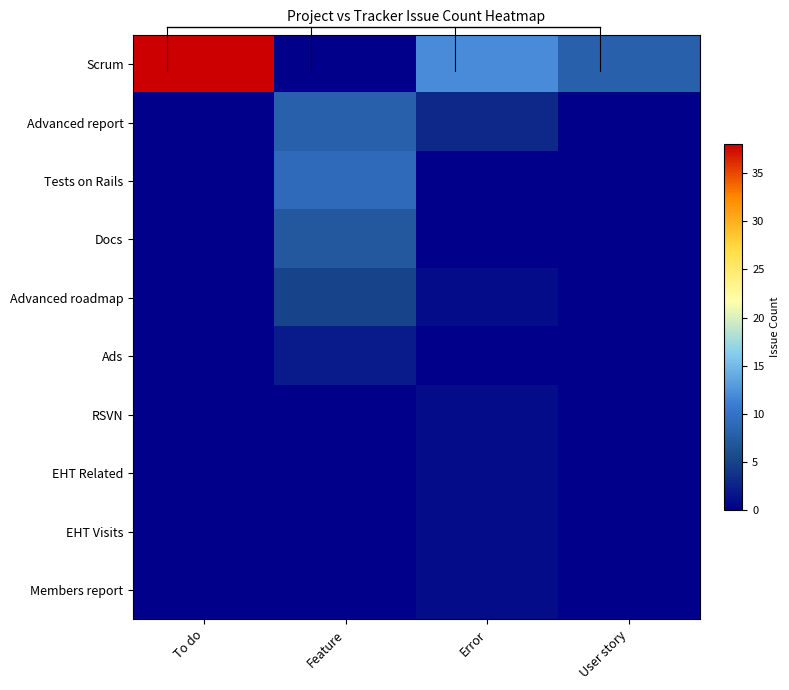

At which category is the sum across all series the highest?

To do